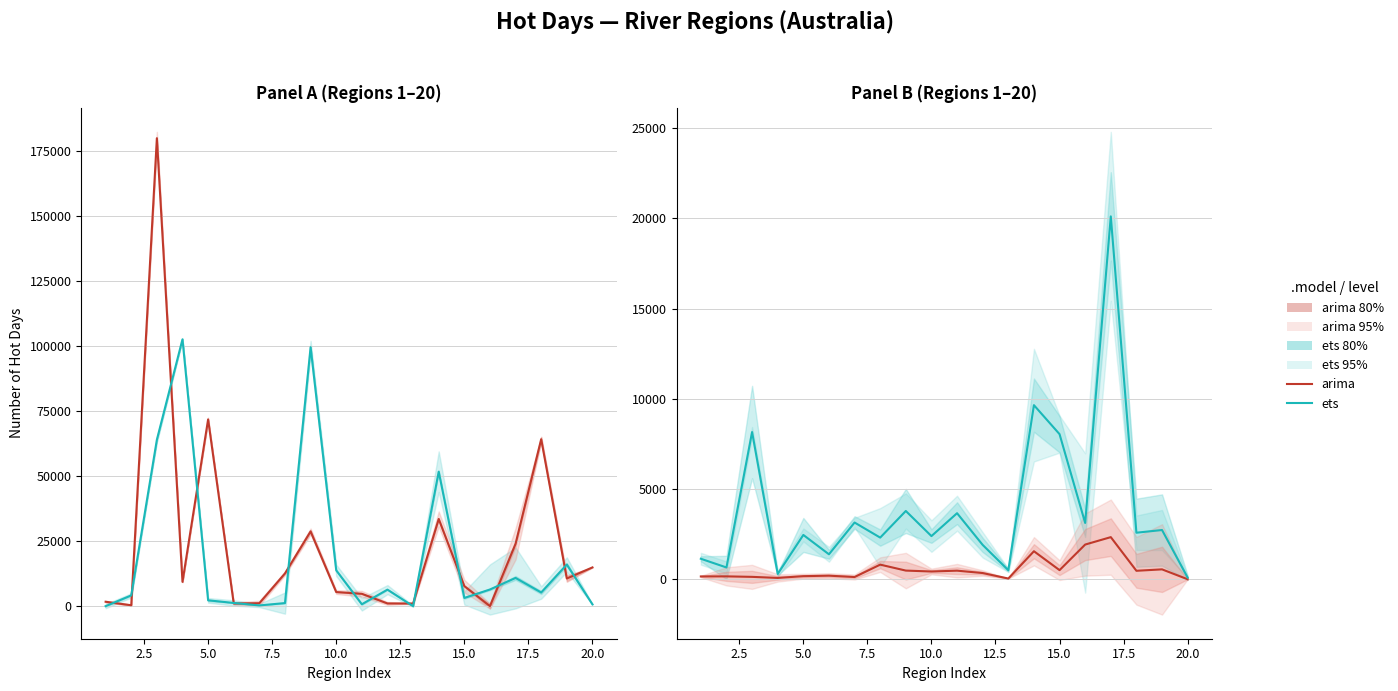

Is the value of ets at 10 greater than the value of arima at 10.0?

Yes